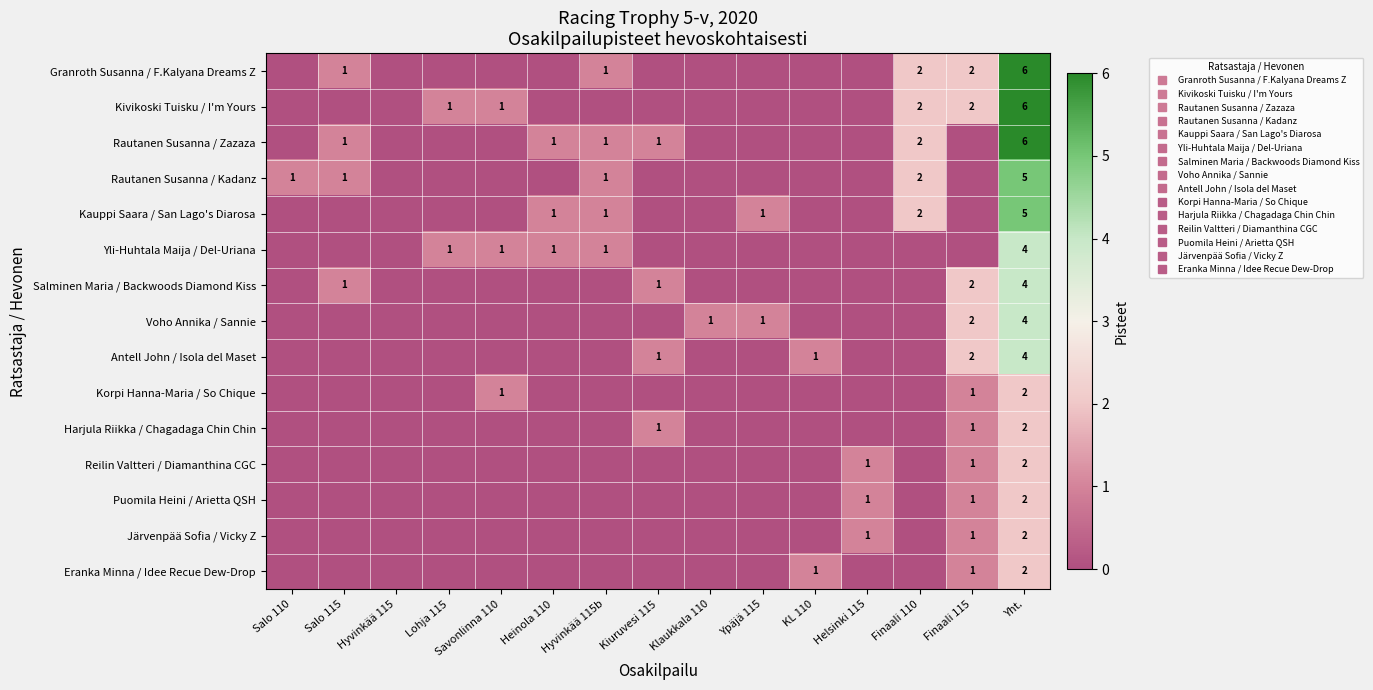

How many data points in Kauppi Saara / San Lago's Diarosa are above 0?

5